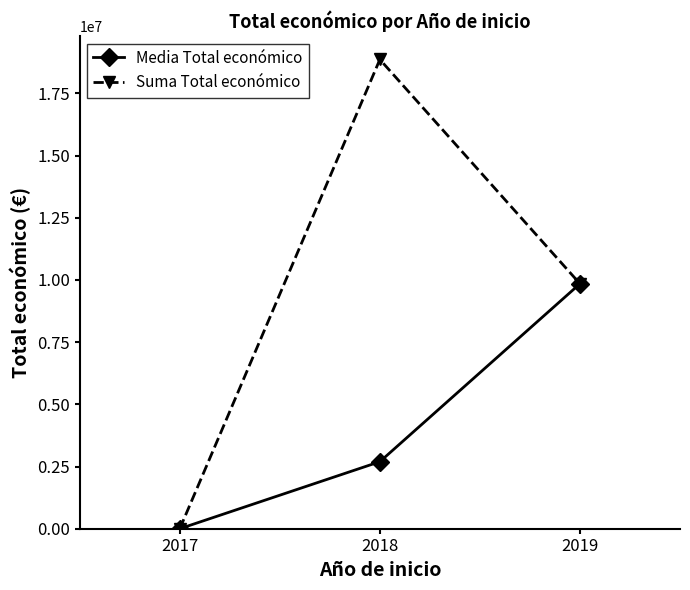

What are all the series names shown in the legend?

Media Total económico, Suma Total económico